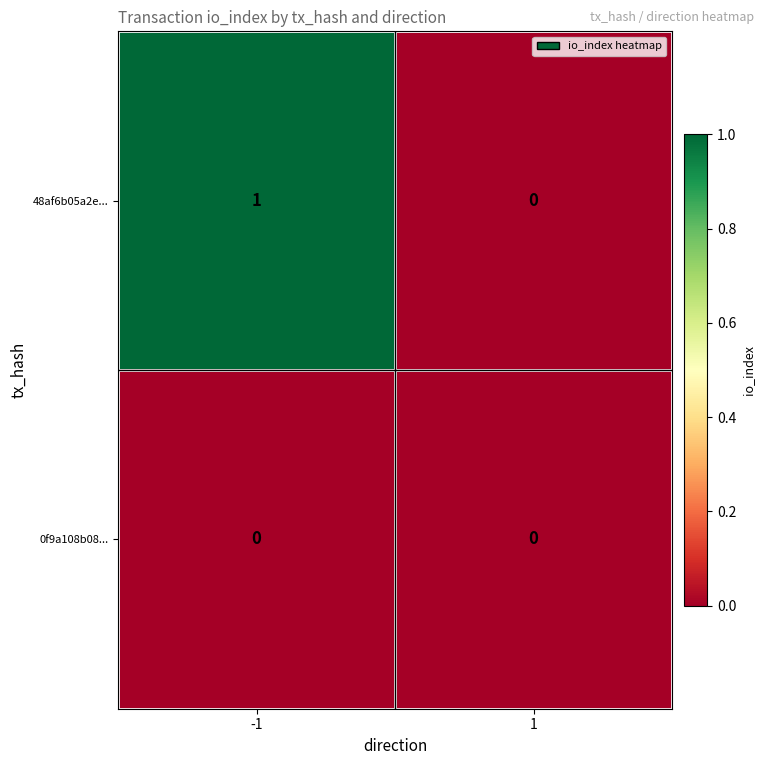

What is the total value across all series at -1?

1